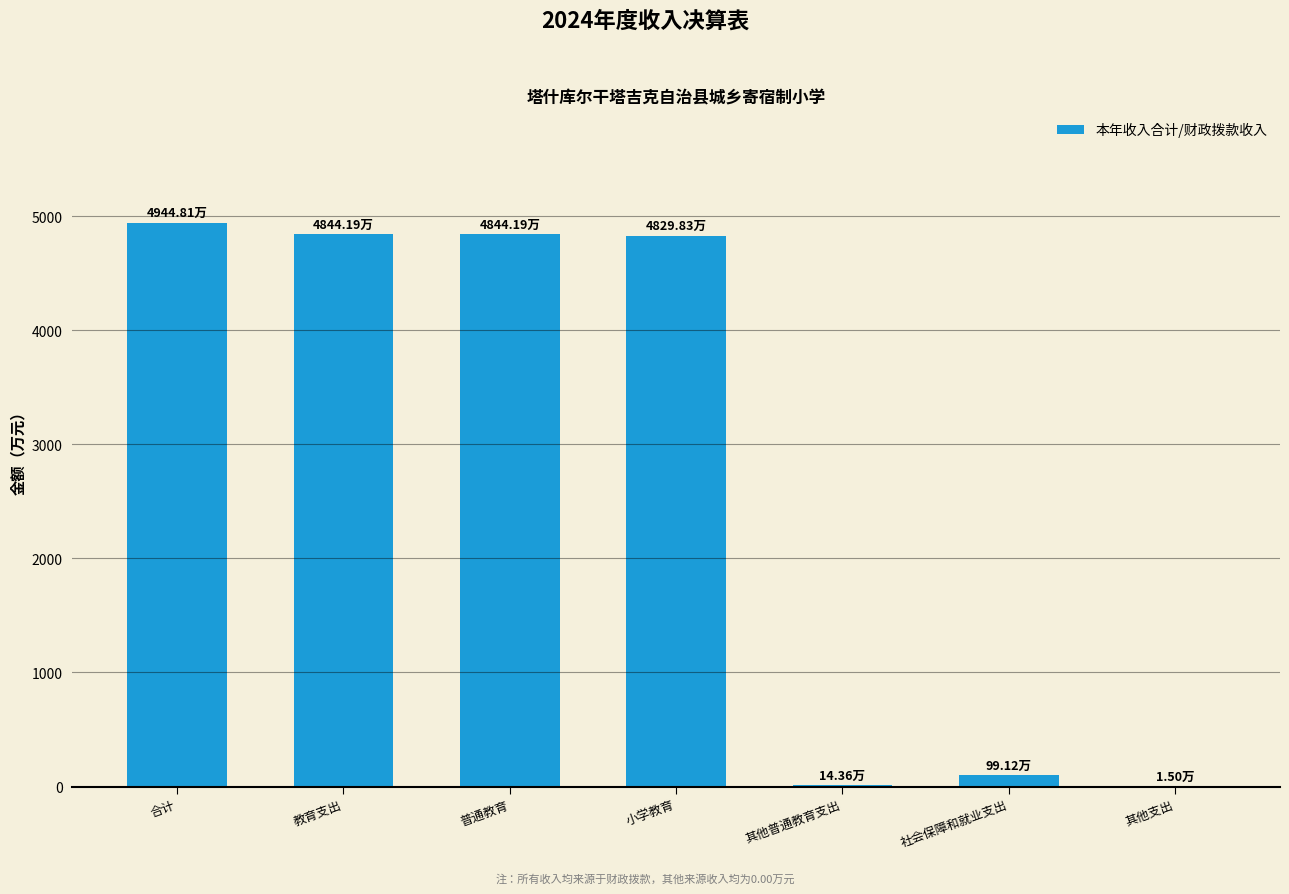

What value does the data have at 合计?

4944.8